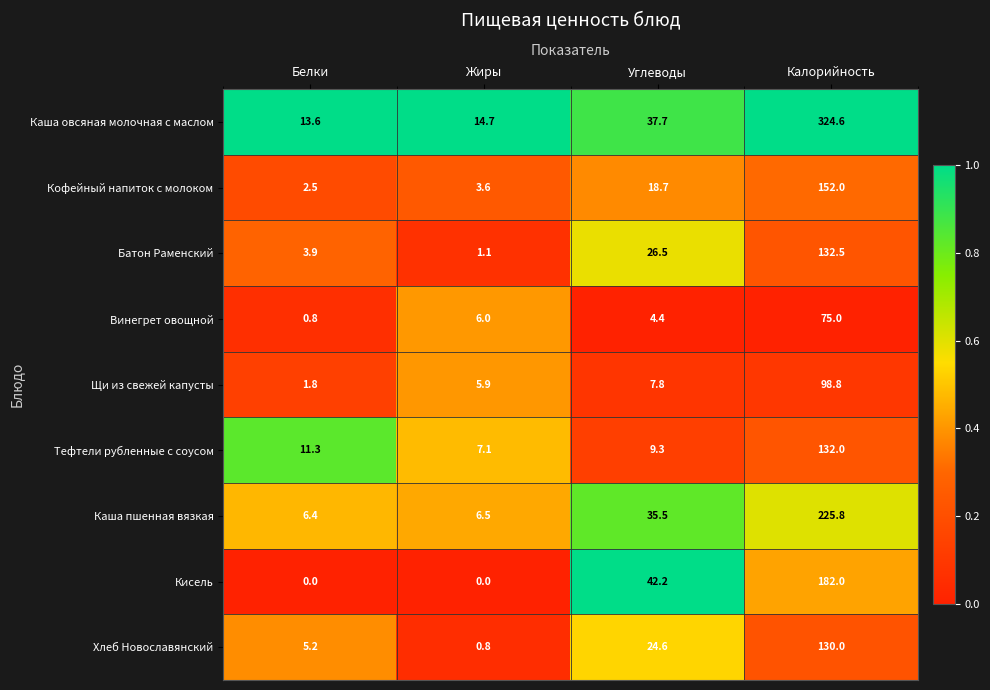

What is the sum of the Батон Раменский values at Белки and Жиры?

5.0